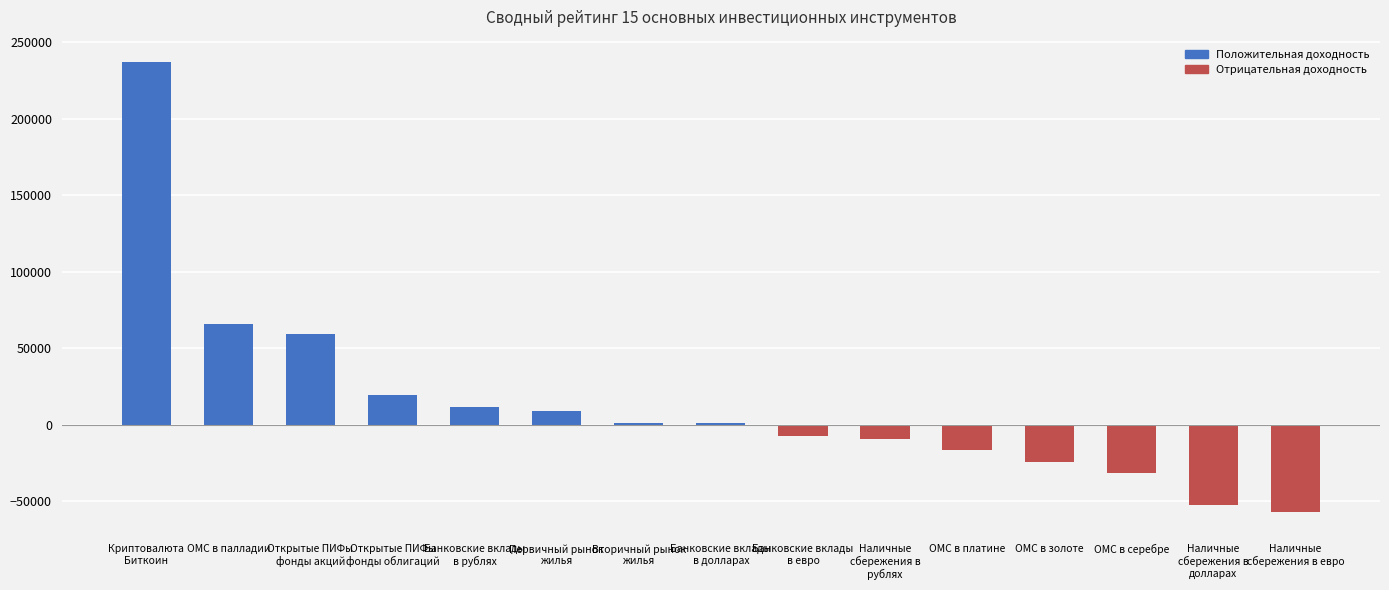

What is the sum of all values?

207574.3